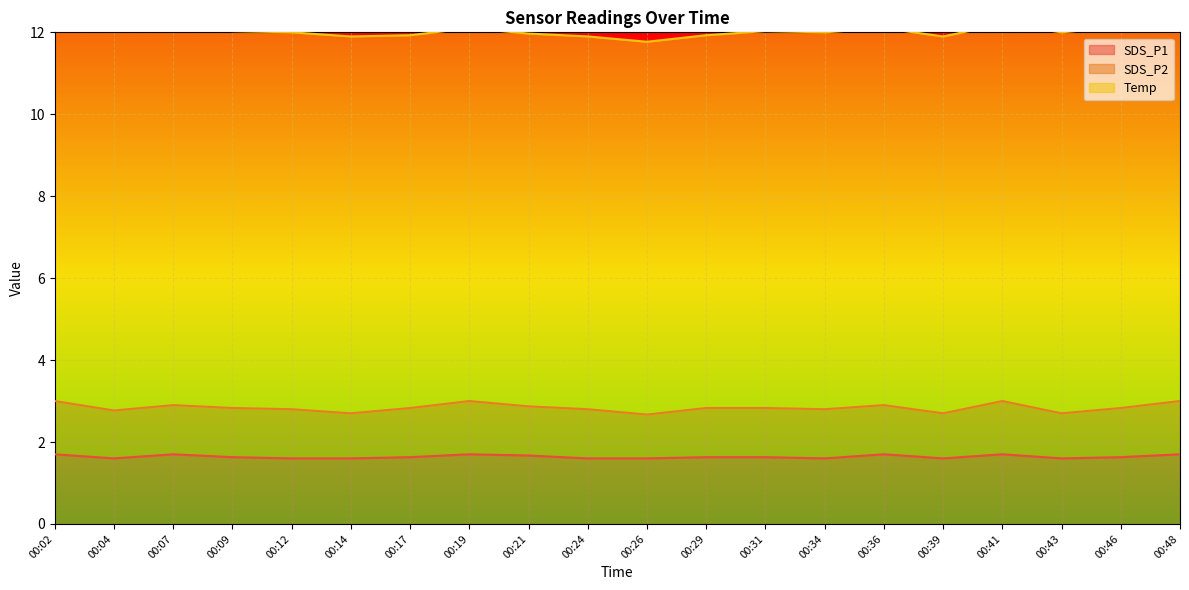

How many series are shown in this chart?

3